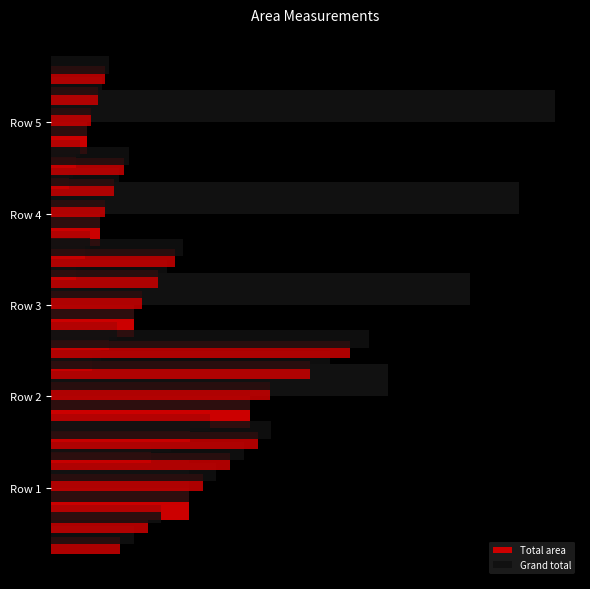

True or false: Grand total has a value of 146.9 at Row 5.

False